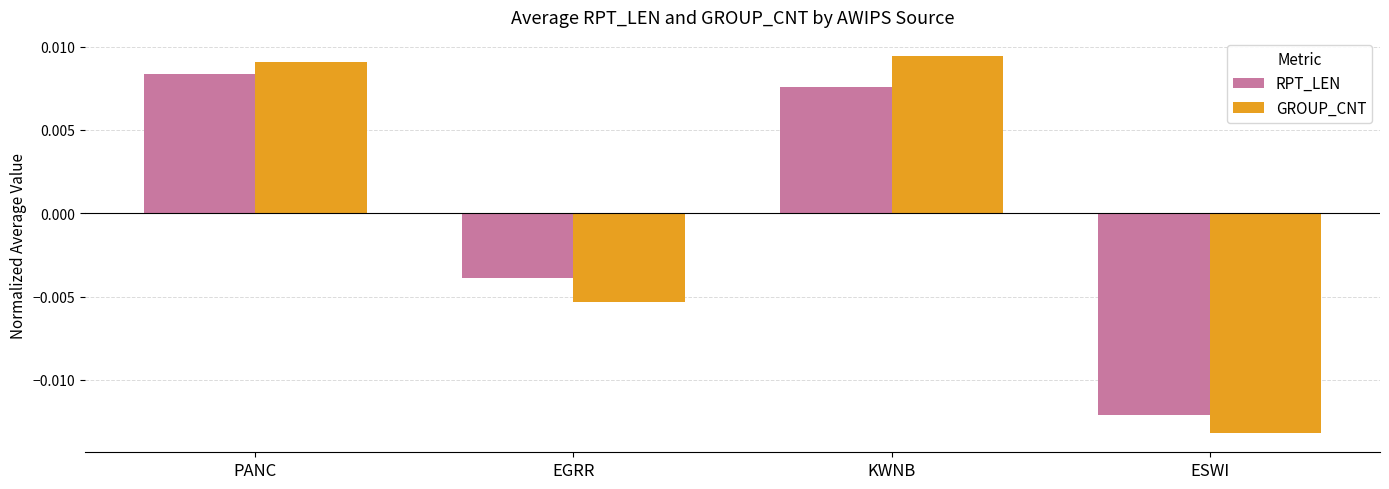

What position from the right is ESWI?

1